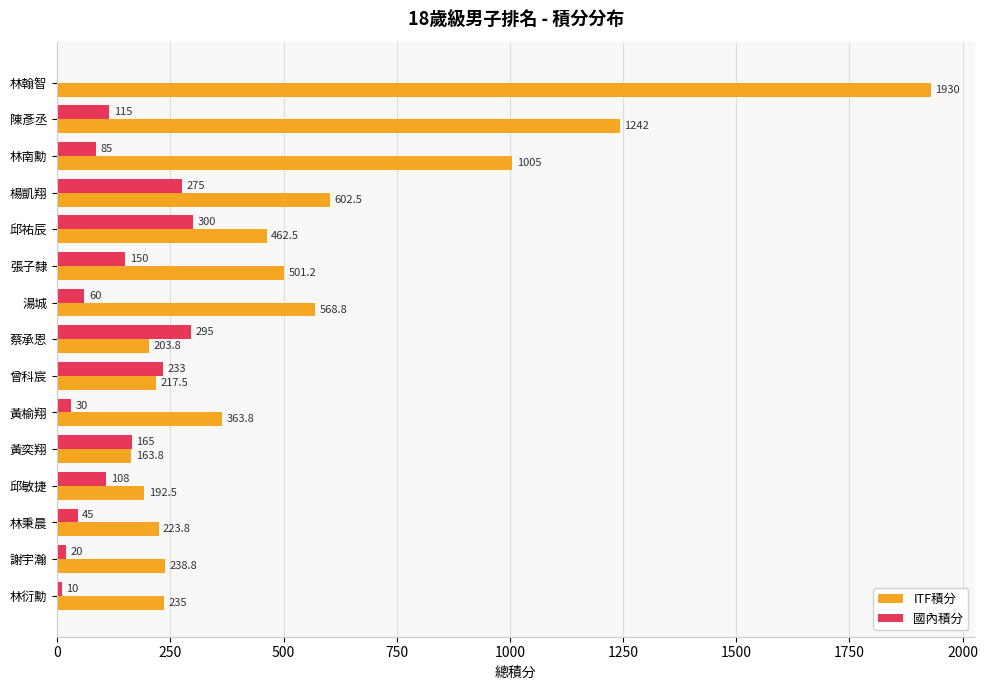

At which label does ITF積分 reach its peak?

林翰智